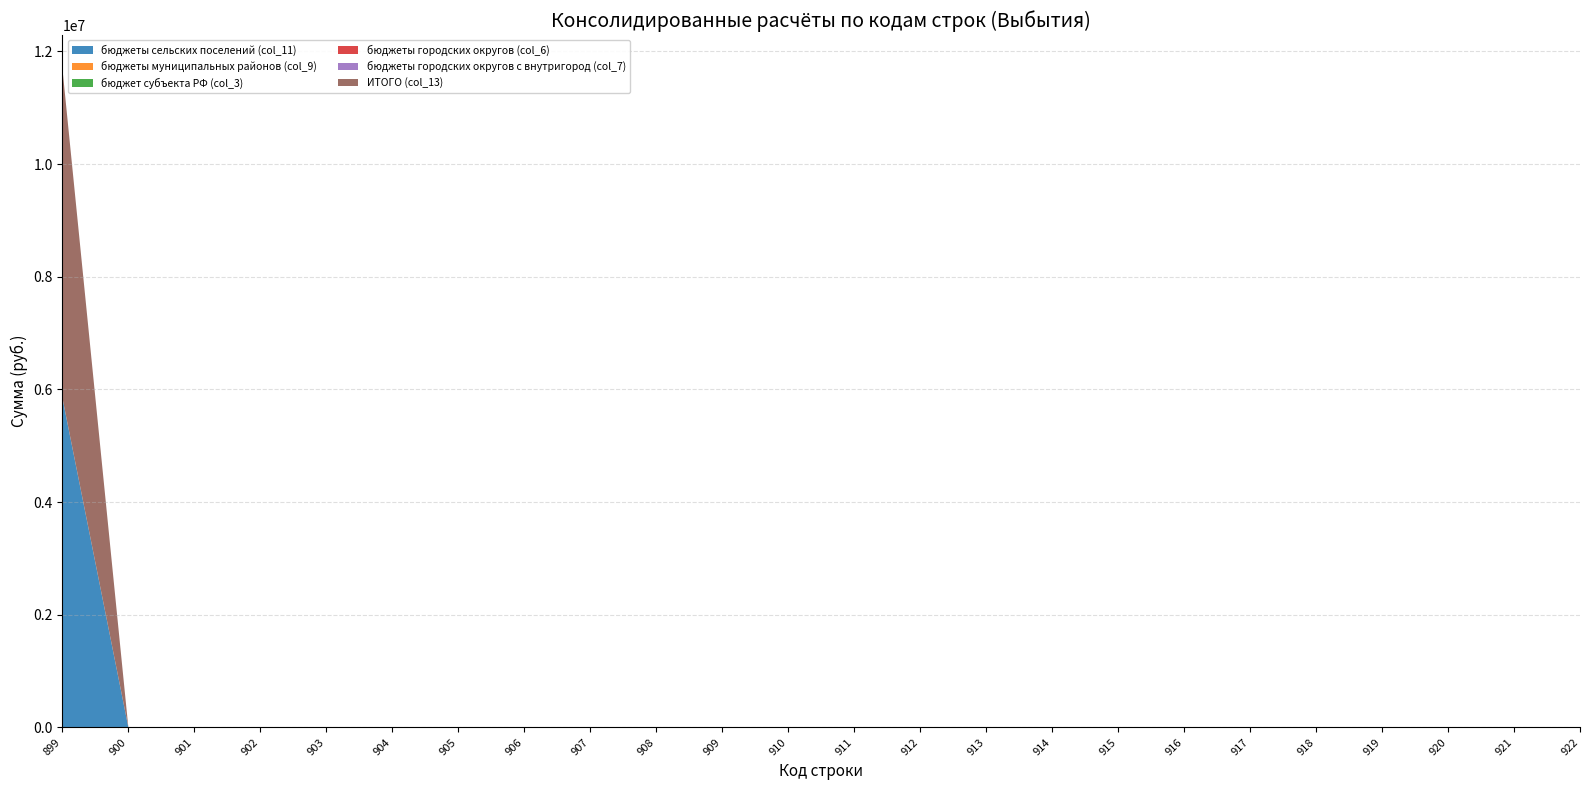

Reading left to right, list all the values displayed in this chart.

бюджеты сельских поселений (col_11): 899=5851861.0	900=0.0	901=0.0	902=0.0	903=0.0	904=0.0	905=0.0	906=0.0	907=0.0	908=0.0	909=0.0	910=0.0	911=0.0	912=0.0	913=0.0	914=0.0	915=0.0	916=0.0	917=0.0	918=0.0	919=0.0	920=0.0	921=0.0	922=0.0
бюджеты муниципальных районов (col_9): 899=0.0	900=0.0	901=0.0	902=0.0	903=0.0	904=0.0	905=0.0	906=0.0	907=0.0	908=0.0	909=0.0	910=0.0	911=0.0	912=0.0	913=0.0	914=0.0	915=0.0	916=0.0	917=0.0	918=0.0	919=0.0	920=0.0	921=0.0	922=0.0
бюджет субъекта РФ (col_3): 899=0.0	900=0.0	901=0.0	902=0.0	903=0.0	904=0.0	905=0.0	906=0.0	907=0.0	908=0.0	909=0.0	910=0.0	911=0.0	912=0.0	913=0.0	914=0.0	915=0.0	916=0.0	917=0.0	918=0.0	919=0.0	920=0.0	921=0.0	922=0.0
бюджеты городских округов (col_6): 899=0.0	900=0.0	901=0.0	902=0.0	903=0.0	904=0.0	905=0.0	906=0.0	907=0.0	908=0.0	909=0.0	910=0.0	911=0.0	912=0.0	913=0.0	914=0.0	915=0.0	916=0.0	917=0.0	918=0.0	919=0.0	920=0.0	921=0.0	922=0.0
бюджеты городских округов с внутригород (col_7): 899=0.0	900=0.0	901=0.0	902=0.0	903=0.0	904=0.0	905=0.0	906=0.0	907=0.0	908=0.0	909=0.0	910=0.0	911=0.0	912=0.0	913=0.0	914=0.0	915=0.0	916=0.0	917=0.0	918=0.0	919=0.0	920=0.0	921=0.0	922=0.0
ИТОГО (col_13): 899=5851861.0	900=0.0	901=0.0	902=0.0	903=0.0	904=0.0	905=0.0	906=0.0	907=0.0	908=0.0	909=0.0	910=0.0	911=0.0	912=0.0	913=0.0	914=0.0	915=0.0	916=0.0	917=0.0	918=0.0	919=0.0	920=0.0	921=0.0	922=0.0